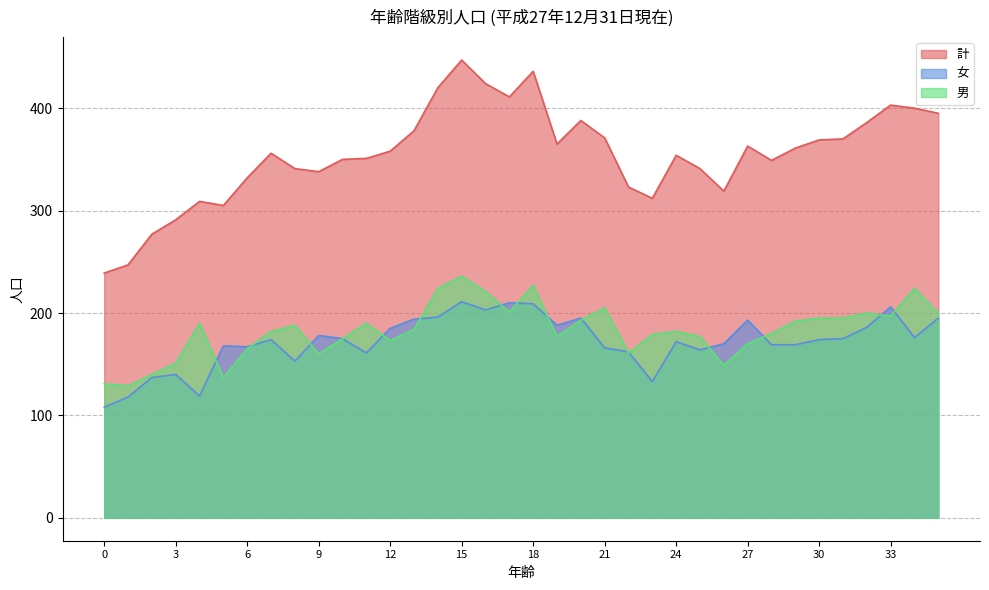

Which series has the largest range (max minus min)?

計